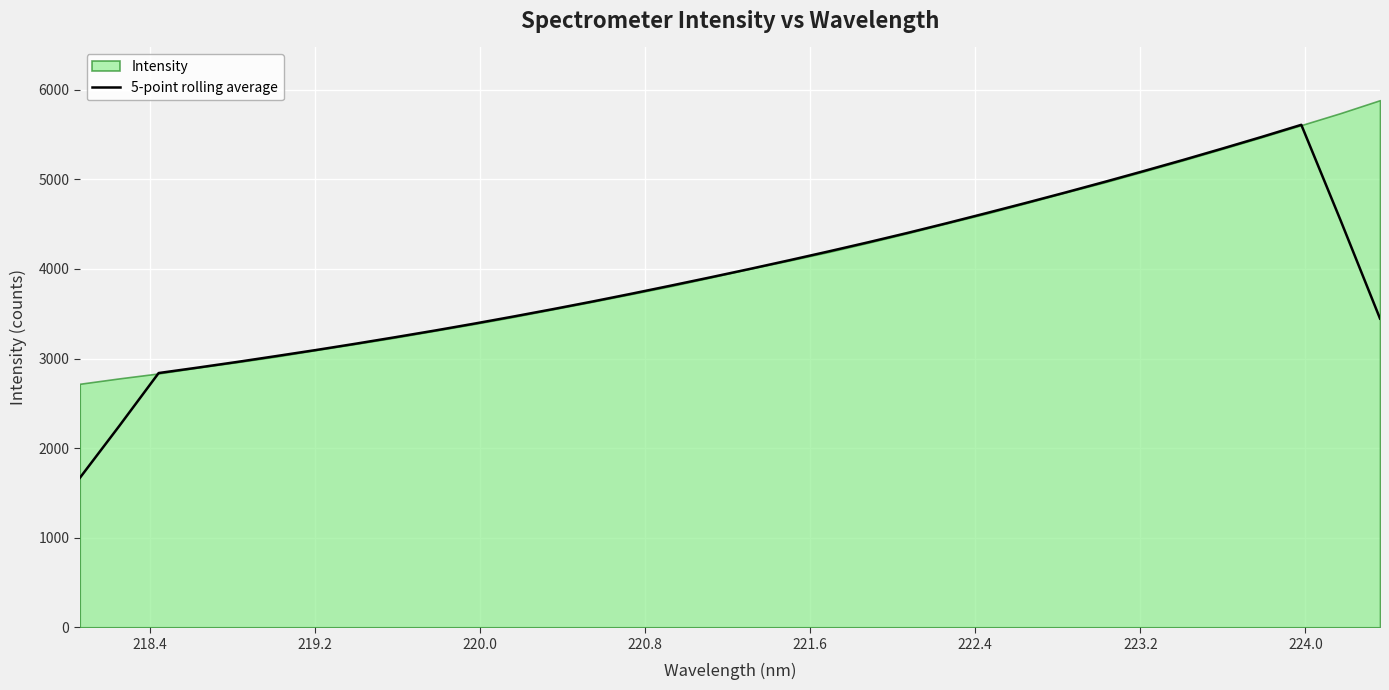

Does the chart display data point markers on the line(s)?

No